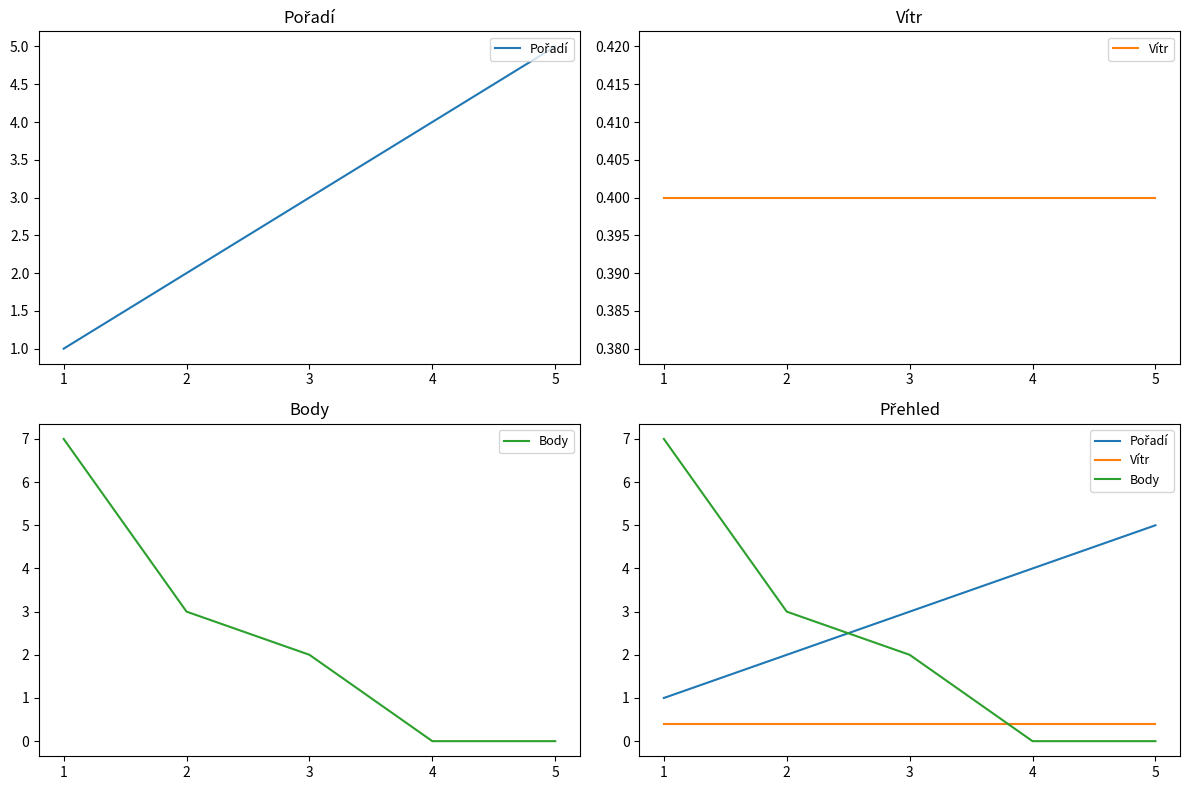

Reading right to left, list all the values displayed in this chart.

Pořadí: 5=5.0	4=4.0	3=3.0	2=2.0	1=1.0
Vítr: 5=0.4	4=0.4	3=0.4	2=0.4	1=0.4
Body: 5=0.0	4=0.0	3=2.0	2=3.0	1=7.0